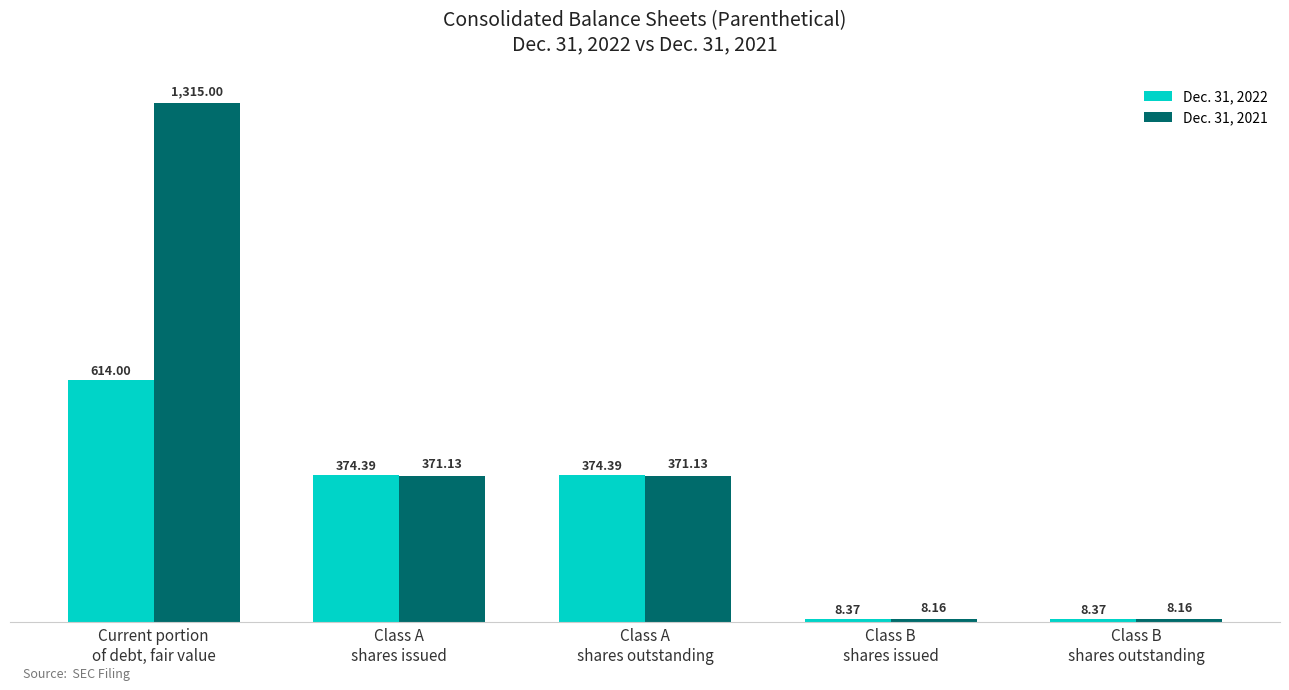

How many bars are there in each group?

2